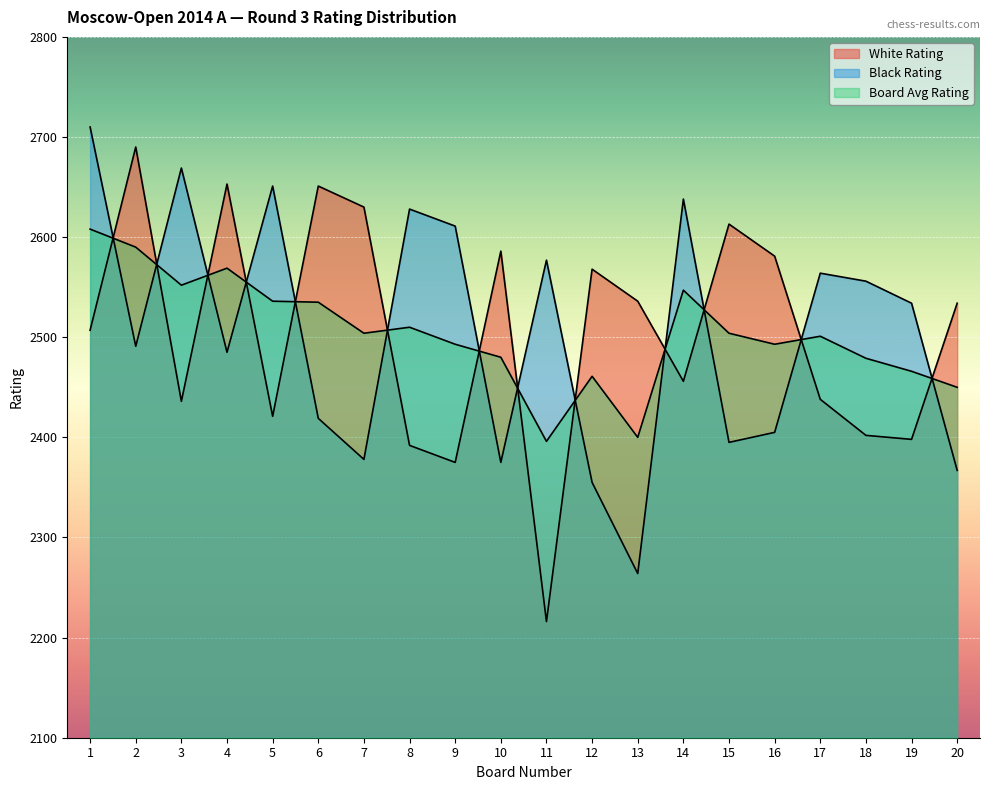

Reading left to right, what are all the values shown in this chart?

White Rating: 1=2507	2=2690	3=2436	4=2653	5=2421	6=2651	7=2630	8=2392	9=2375	10=2586	11=2216	12=2568	13=2536	14=2456	15=2613	16=2581	17=2438	18=2402	19=2398	20=2534
Black Rating: 1=2710	2=2491	3=2669	4=2485	5=2651	6=2419	7=2378	8=2628	9=2611	10=2375	11=2577	12=2355	13=2264	14=2638	15=2395	16=2405	17=2564	18=2556	19=2534	20=2367
Board Avg Rating: 1=2608	2=2590	3=2552	4=2569	5=2536	6=2535	7=2504	8=2510	9=2493	10=2480	11=2396	12=2461	13=2400	14=2547	15=2504	16=2493	17=2501	18=2479	19=2466	20=2450